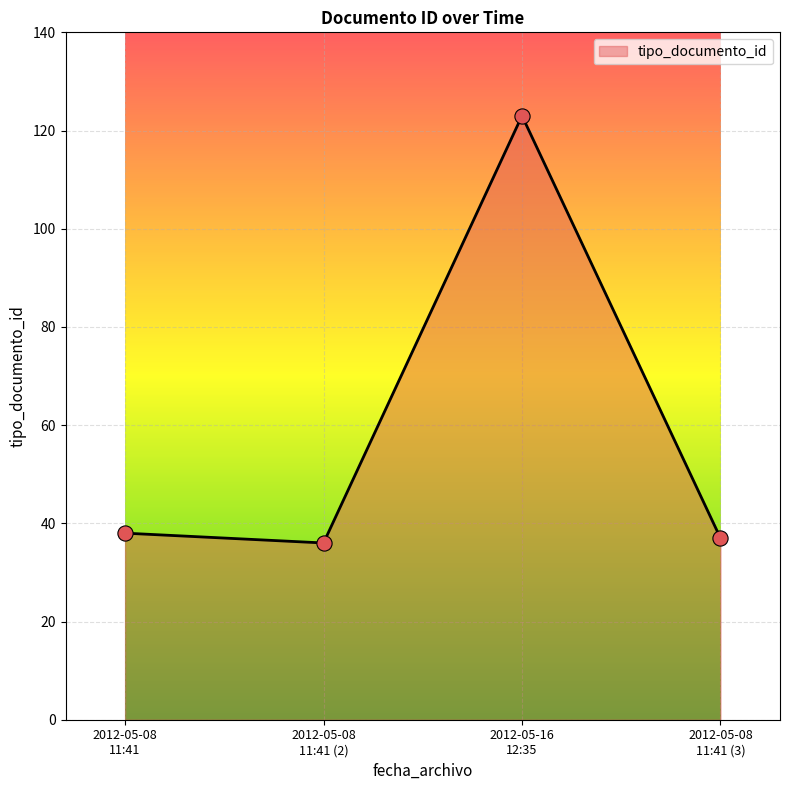

How many interior local peaks (higher than both neighbors) does the data have?

1